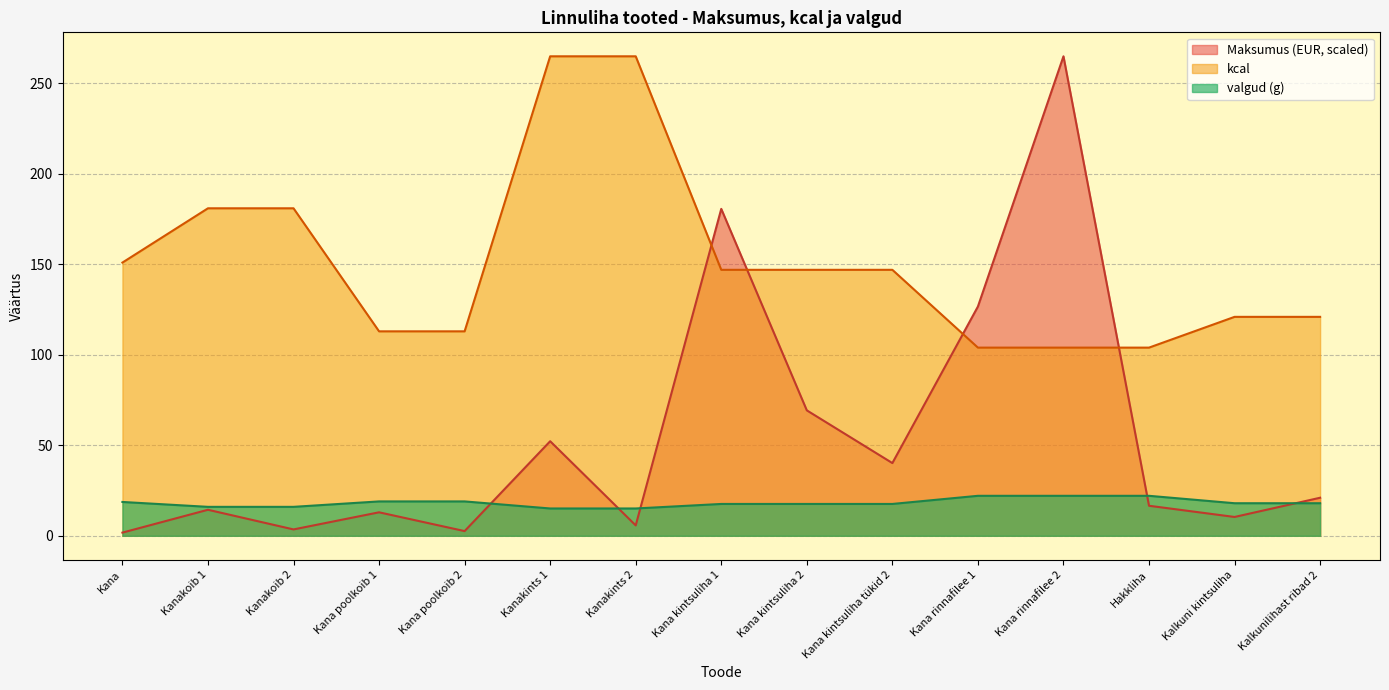

What is the difference between the second highest and minimum values in the Maksumus (EUR) series?

178.9